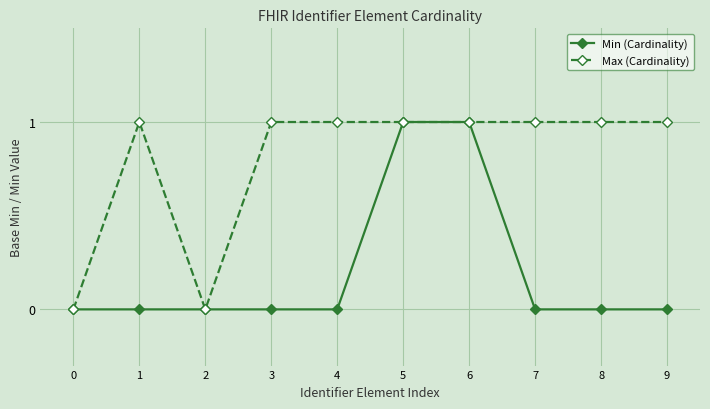

Does the chart display data point markers on the line(s)?

Yes